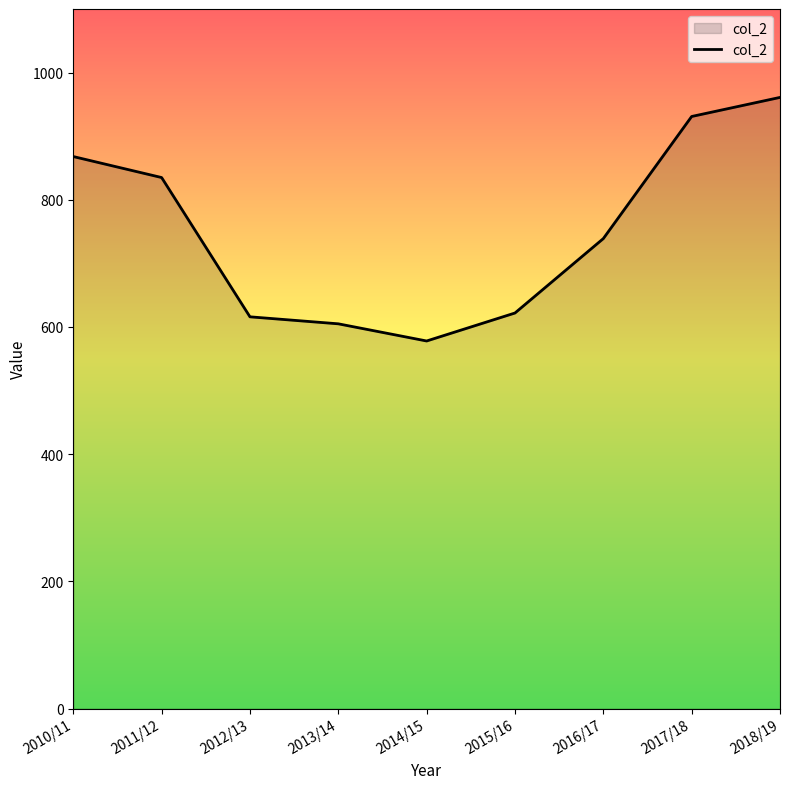

What position from the left is 2017/18?

8